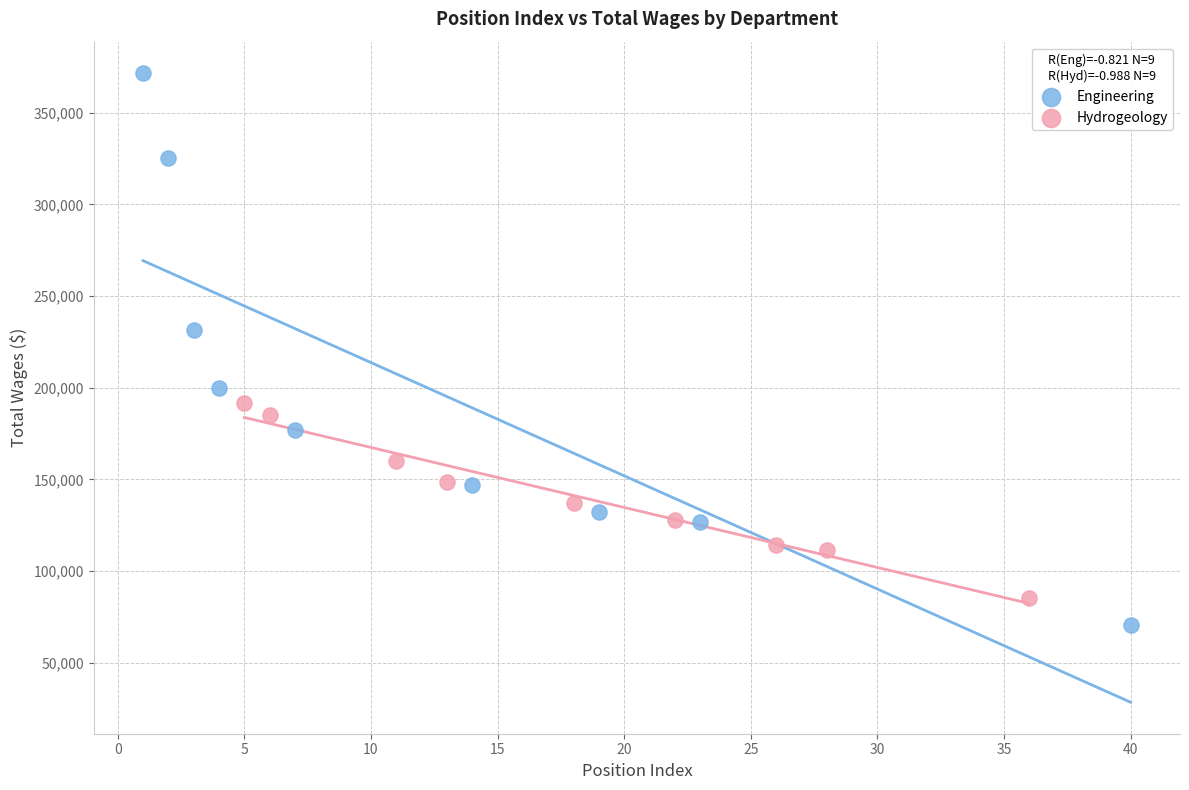

Which series reaches the maximum Y coordinate?

Engineering